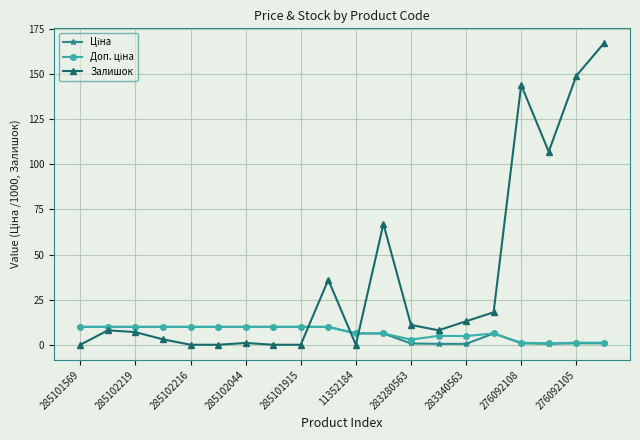

True or false: Залишок has more than 0 interior local peaks.

True